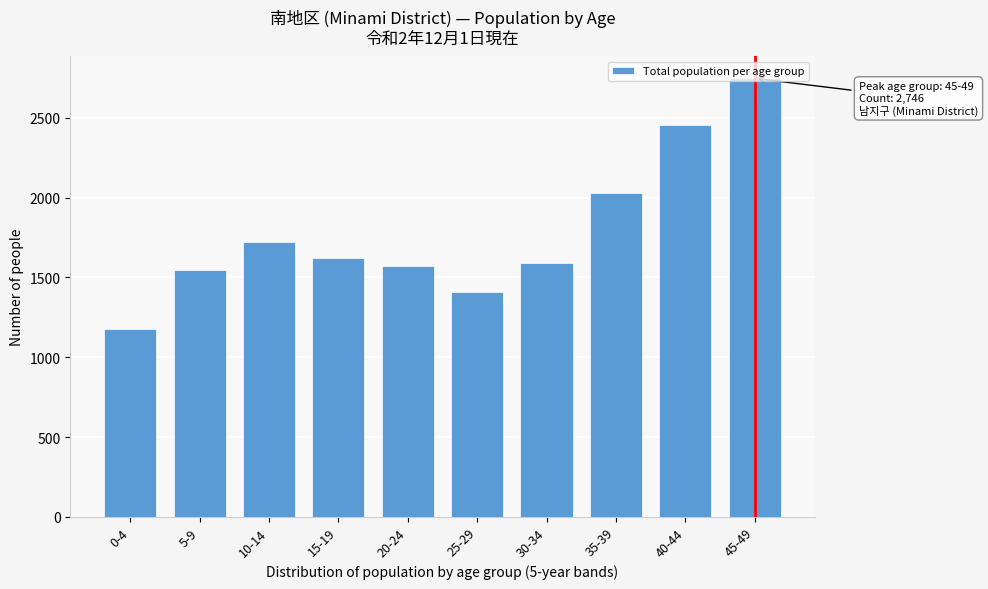

Between 40-44 and 35-39, which is larger?

40-44